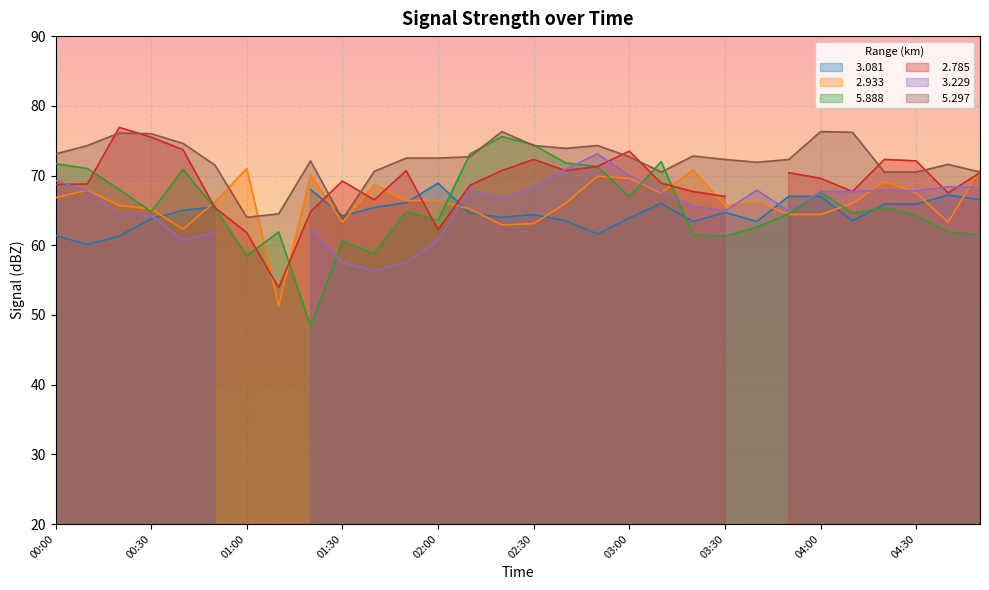

The   5.888 series shows 68.0 at 00:20. True or false?

True